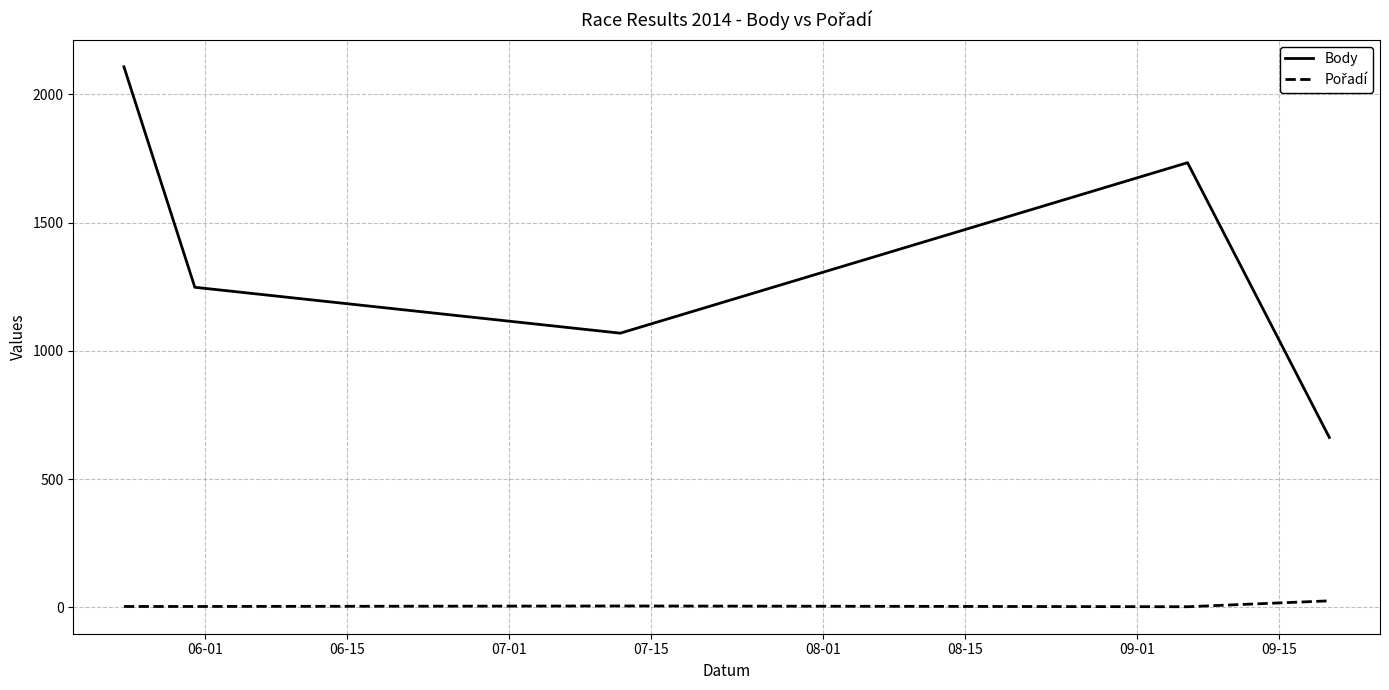

Which series has the largest total across all categories?

Body